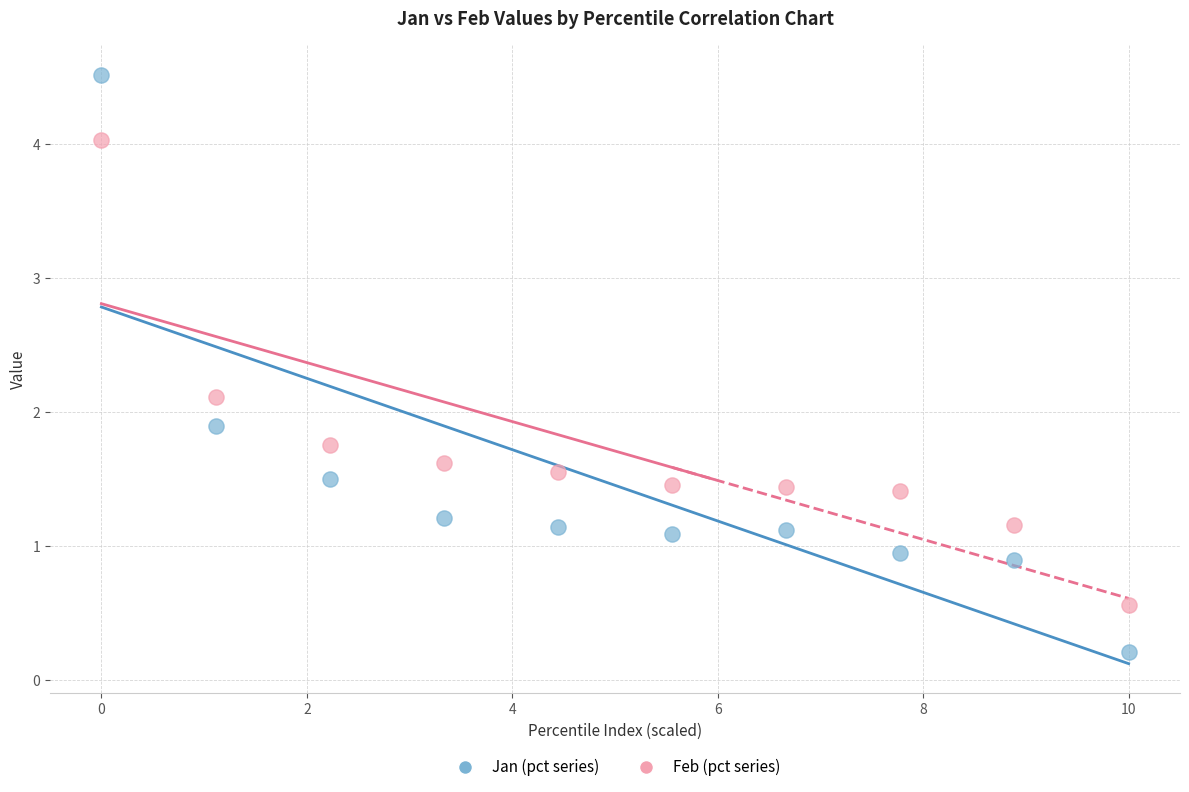

Which series has the widest spread of Y values?

Jan (pct series)